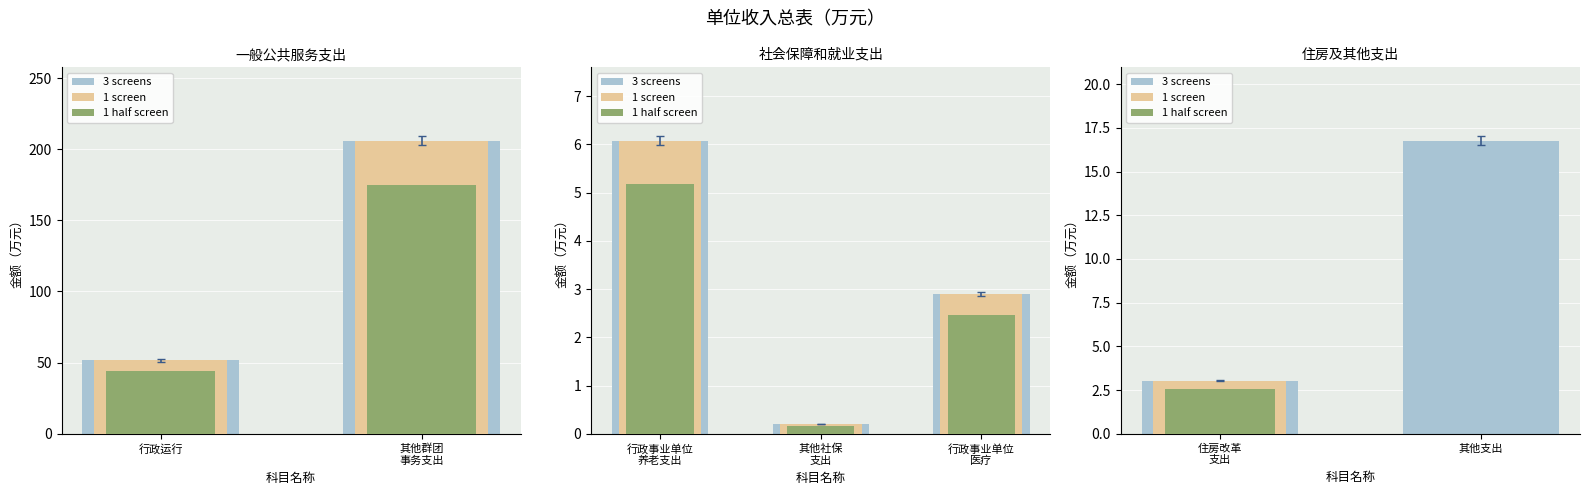

How many bars are there in each group?

3